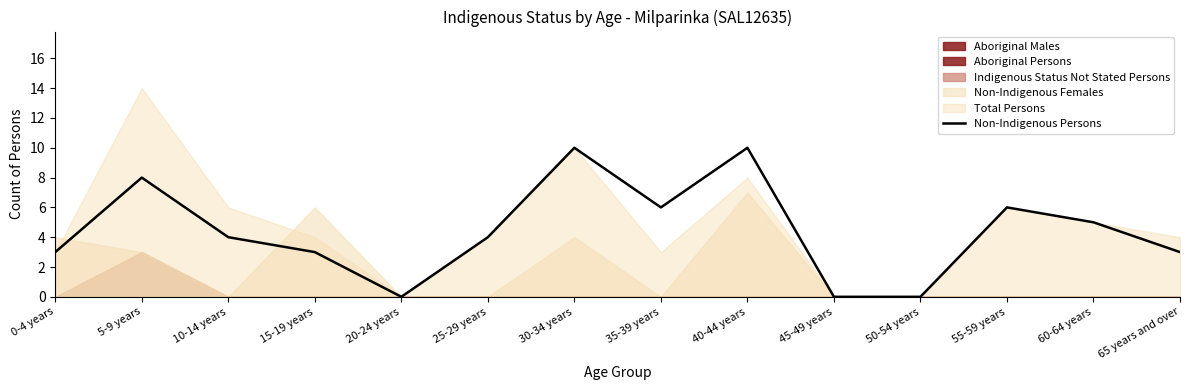

Rank the categories by value from highest to lowest.

30-34 years, 40-44 years, 5-9 years, 35-39 years, 55-59 years, 60-64 years, 10-14 years, 25-29 years, 0-4 years, 15-19 years, 65 years and over, 20-24 years, 45-49 years, 50-54 years